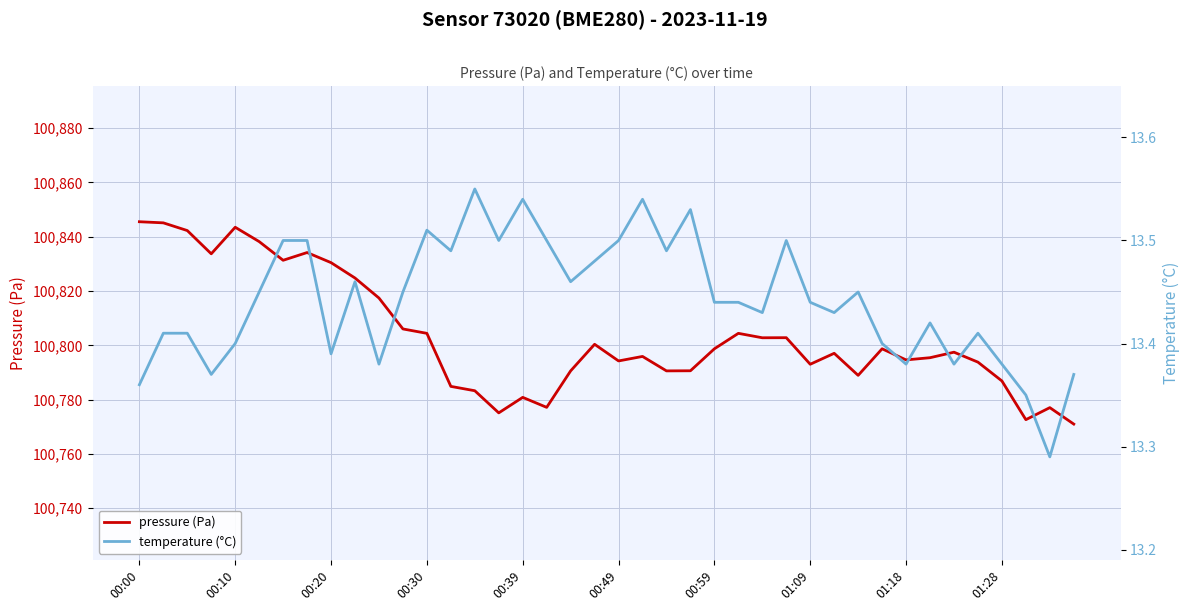

What is the highest value of the pressure (Pa) series?

100845.5